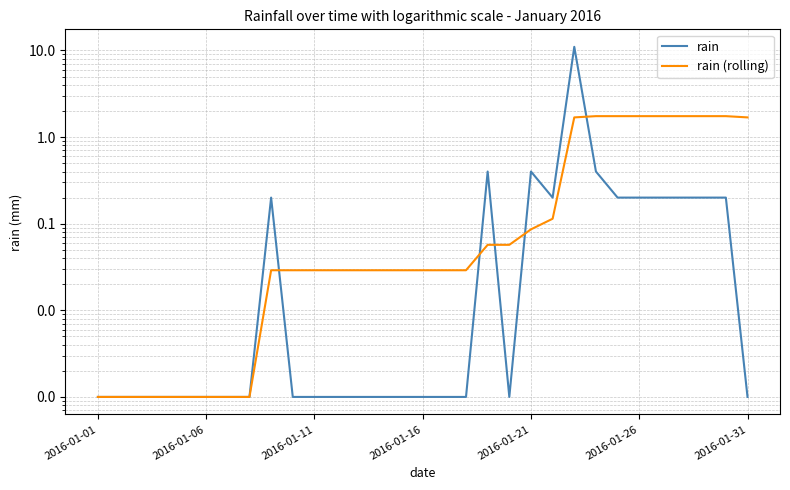

What position from the right is 26?

5